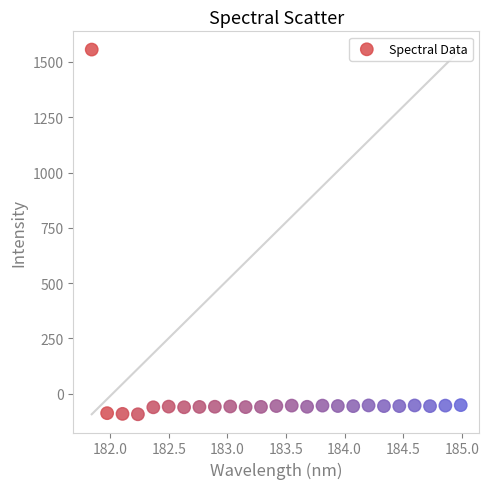

What is the range of X values (max minus min)?

3.1